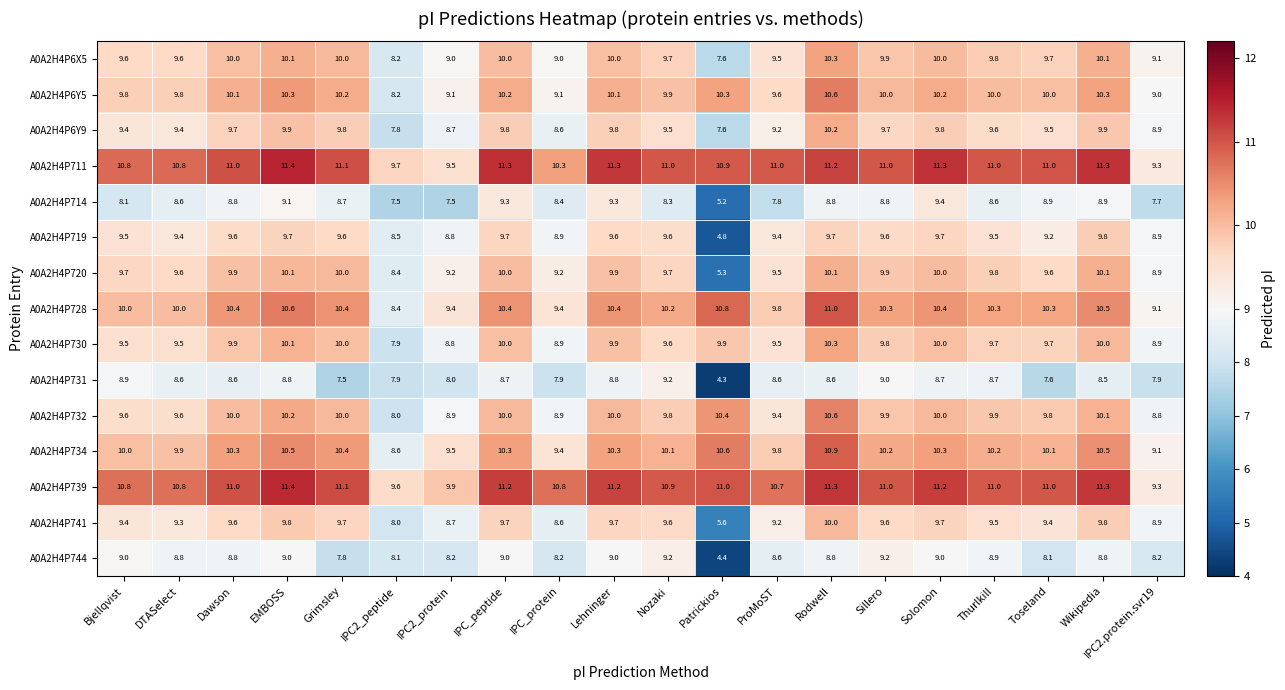

Which series has the largest total across all categories?

A0A2H4P739